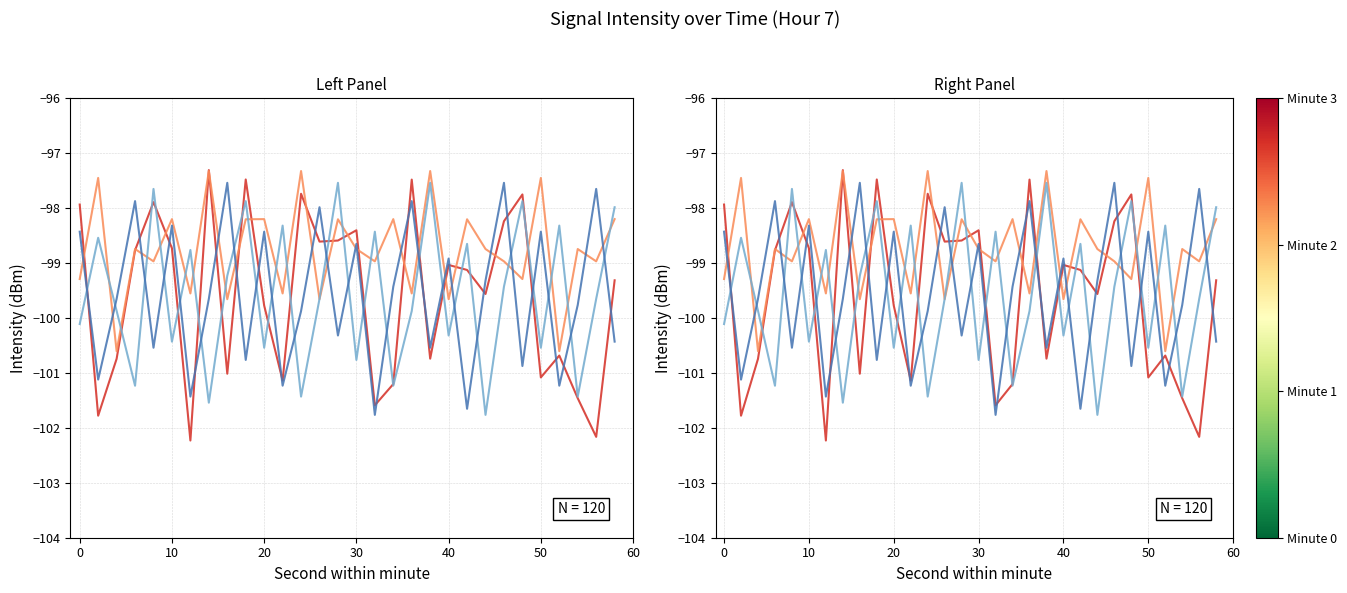

Is it true that Minute 2 equals -100.4 at 10?

True